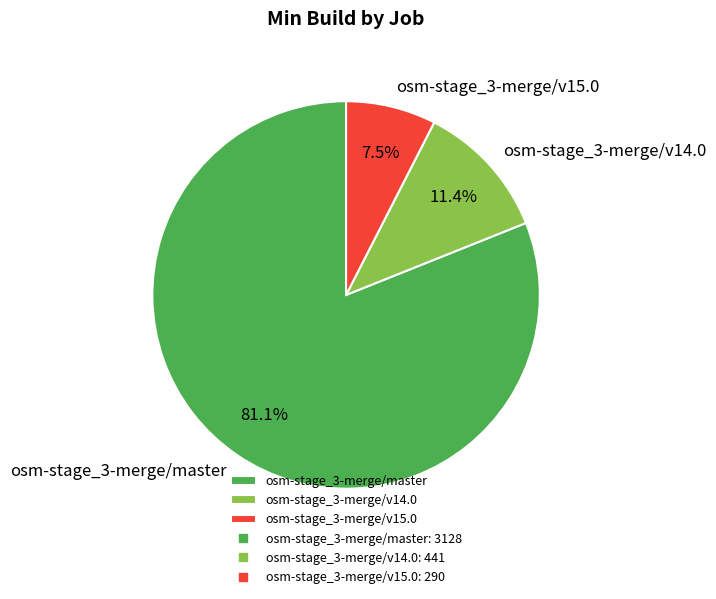

Count the number of slices in the pie.

3